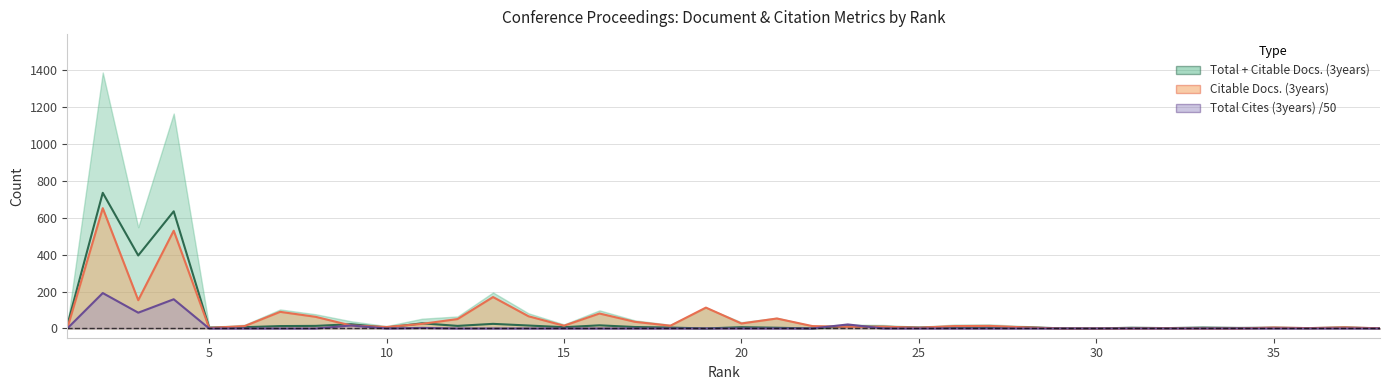

The value at 20 is 2. True or false?

False